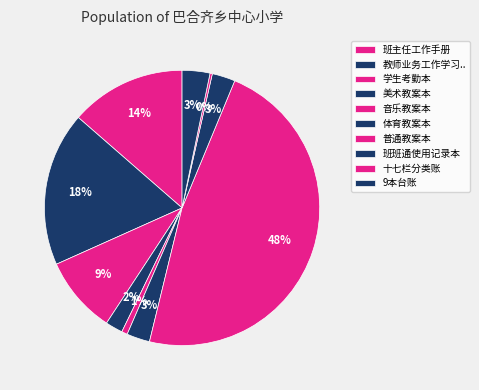

Which category has the smallest portion of the pie?

十七栏分类账